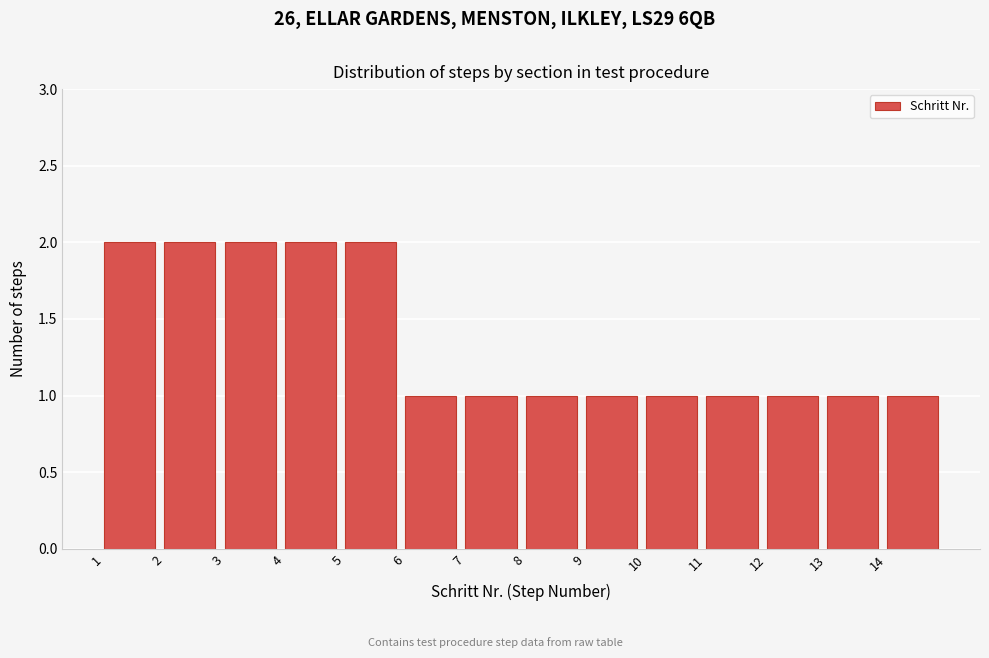

Reading left to right, list every bar in this chart as the range it spans on the x-axis followed by its height. The values are not printed on the chart, so give them approximately, as read against the axis.

1 to 2: 2
2 to 3: 2
3 to 4: 2
4 to 5: 2
5 to 6: 2
6 to 7: 1
7 to 8: 1
8 to 9: 1
9 to 10: 1
10 to 11: 1
11 to 12: 1
12 to 13: 1
13 to 14: 1
14 to 15: 1